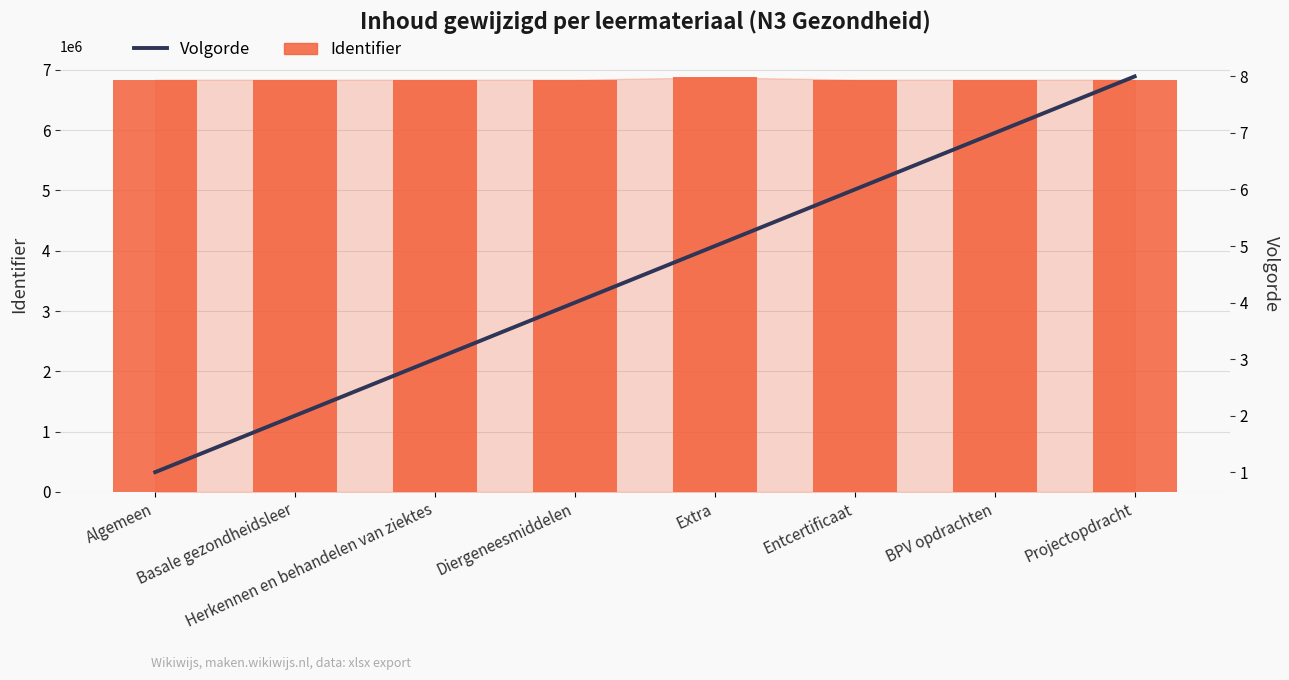

Reading left to right, transcribe all the data shown in this chart.

Identifier: 6836632	6836636	6836655	6836646	6874741	6836665	6836666	6836668
Volgorde: 1	2	3	4	5	6	7	8